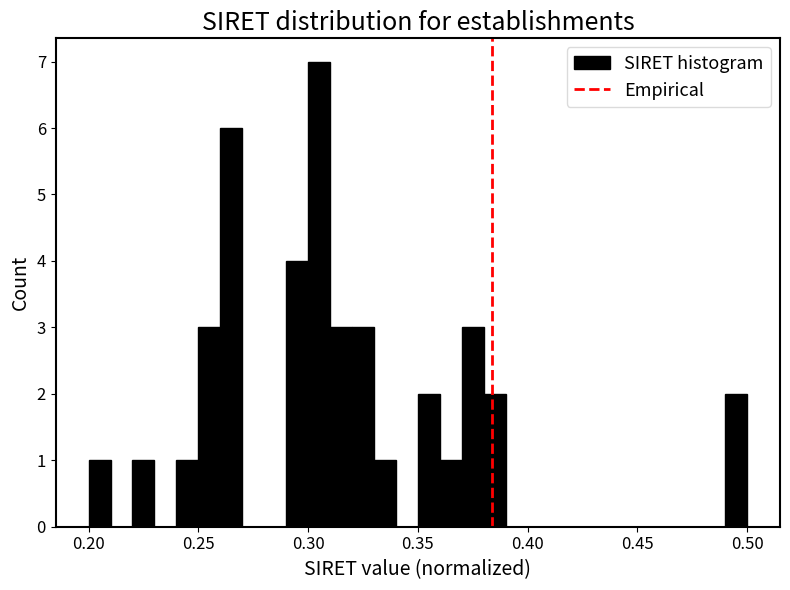

Around what value on the x-axis is the tallest bar? Give the approximate position of its centre, as read against the axis.

0.305